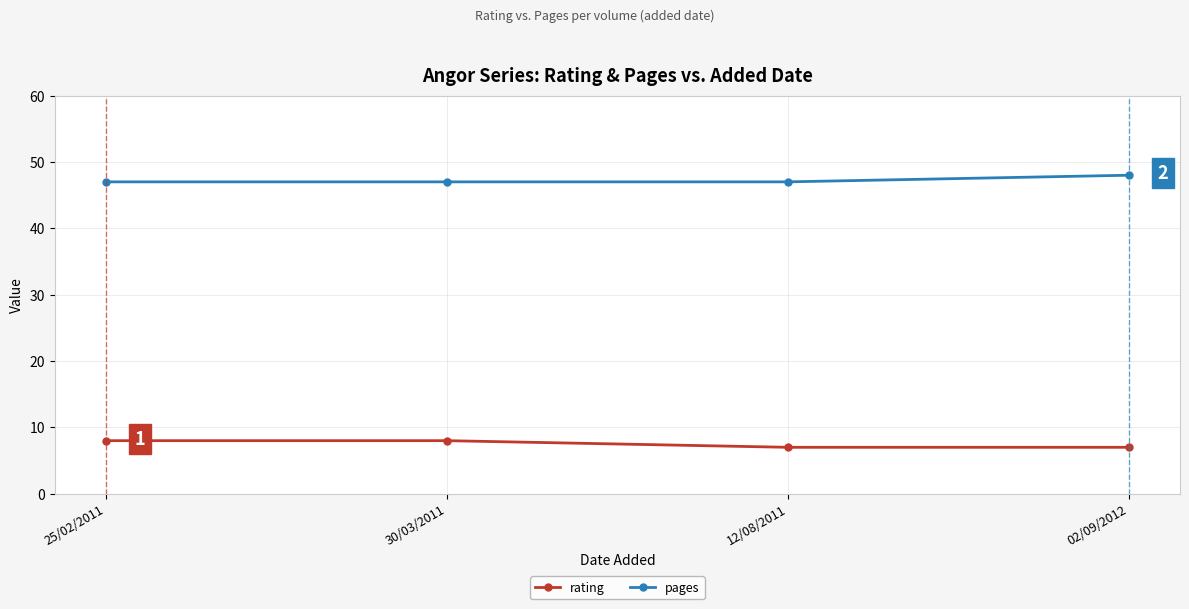

Read the pages value at 02/09/2012.

48